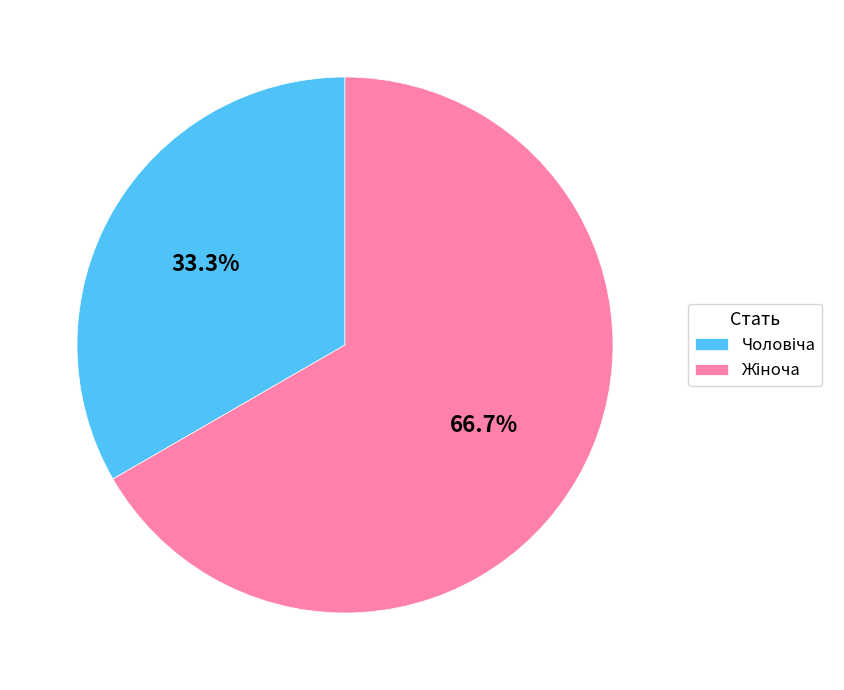

How many segments does this pie chart have?

2